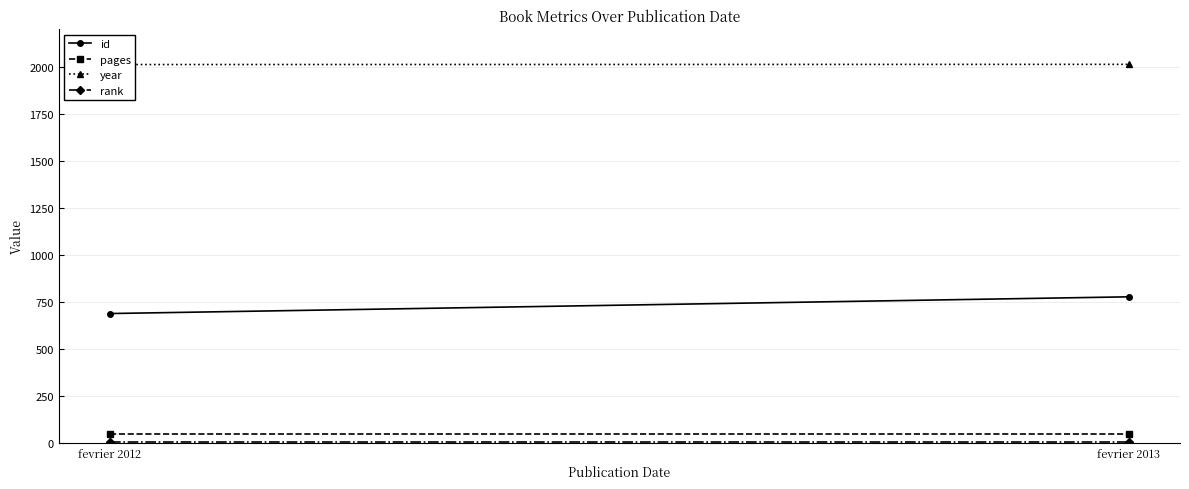

Read the year value at fevrier 2012.

2012